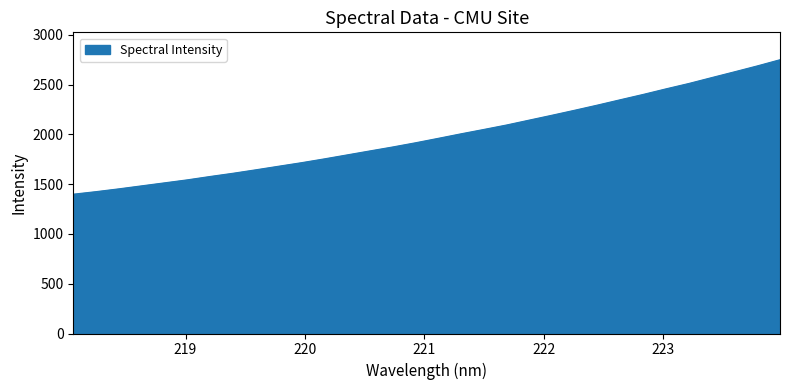

What is the maximum value shown in the chart?

2749.6